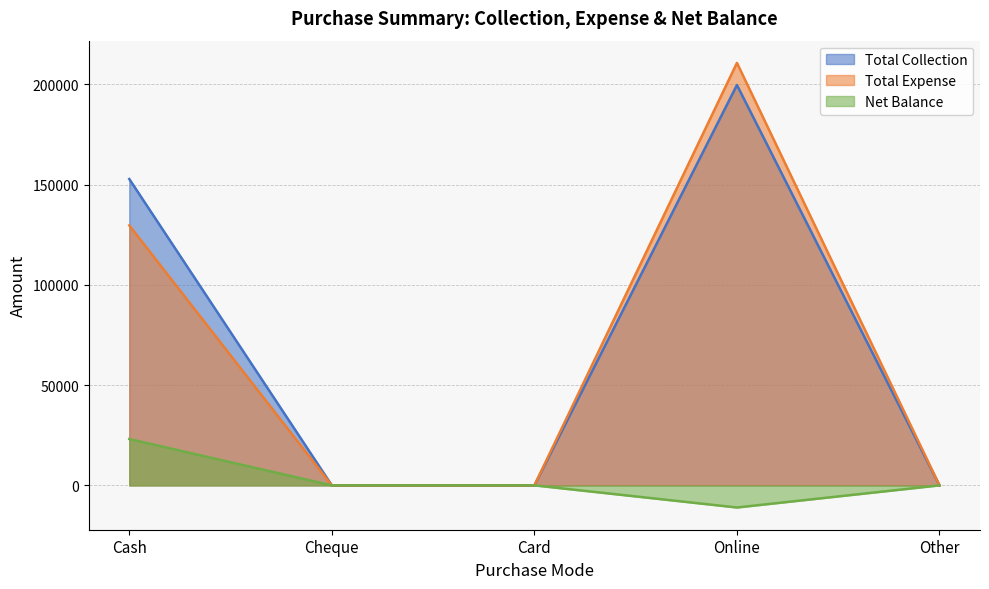

Which series changed the most between Cash and Online?

Total Expense